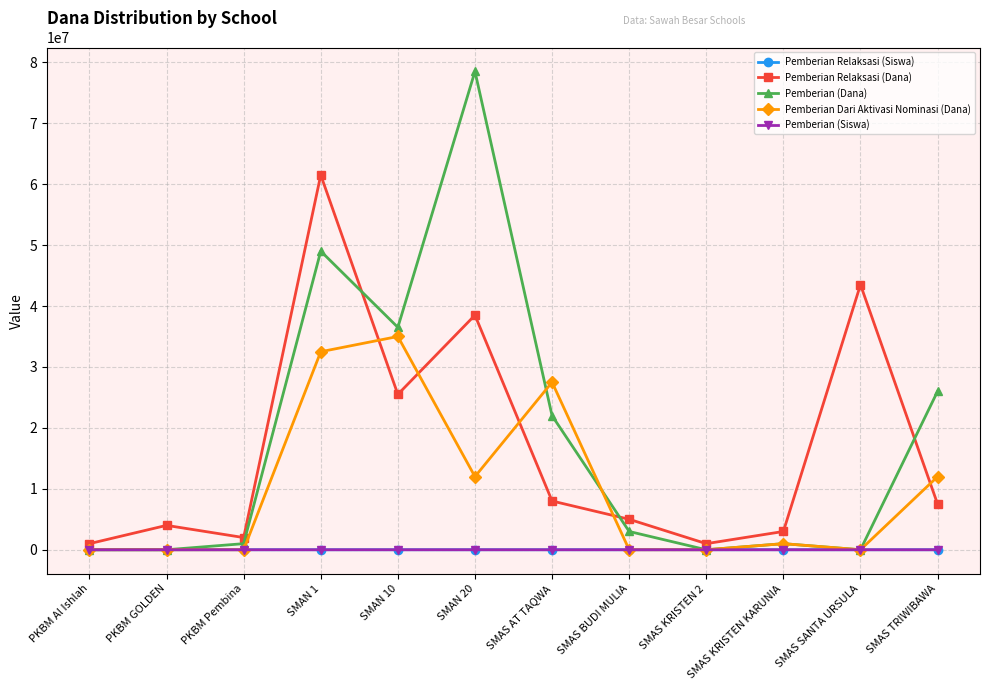

Is this an area chart (filled region under the line)?

No